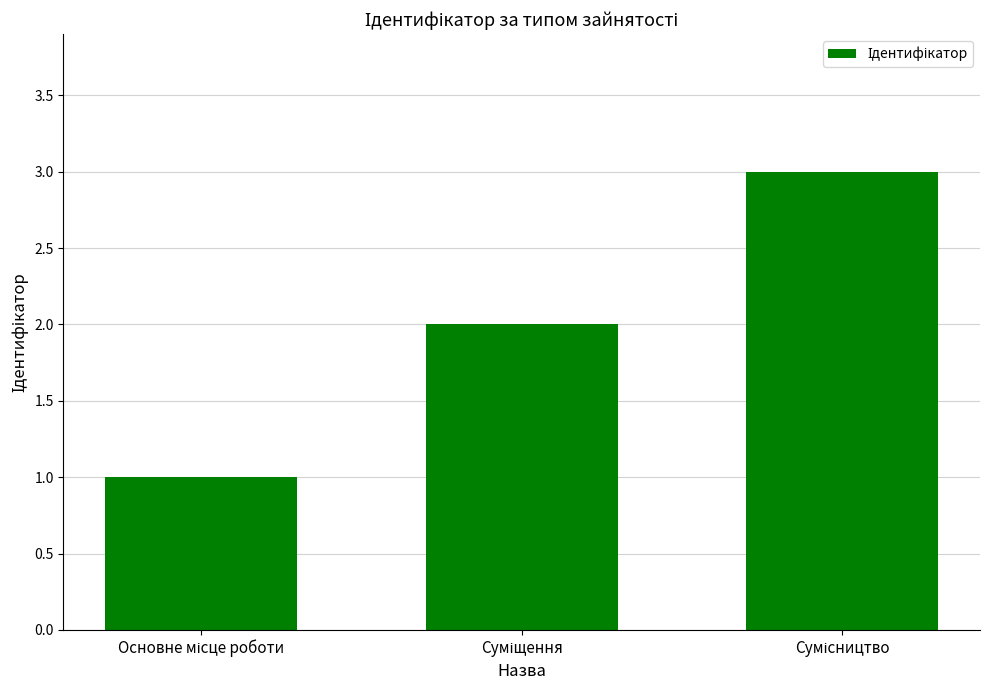

What is the maximum value shown in the chart?

3